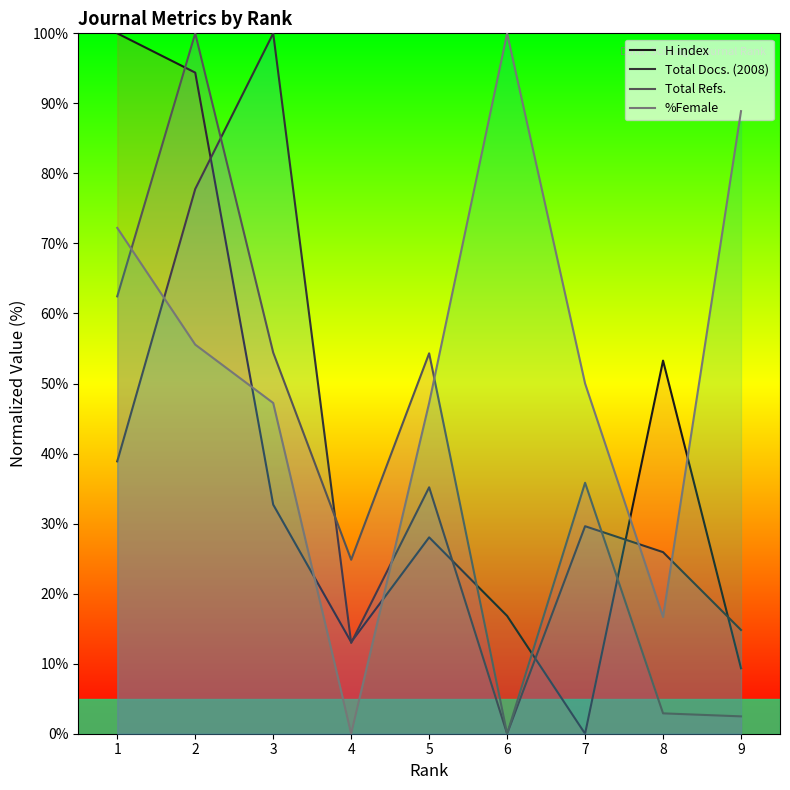

Which series changed the most between 3 and 5?

Total Docs. (2008)